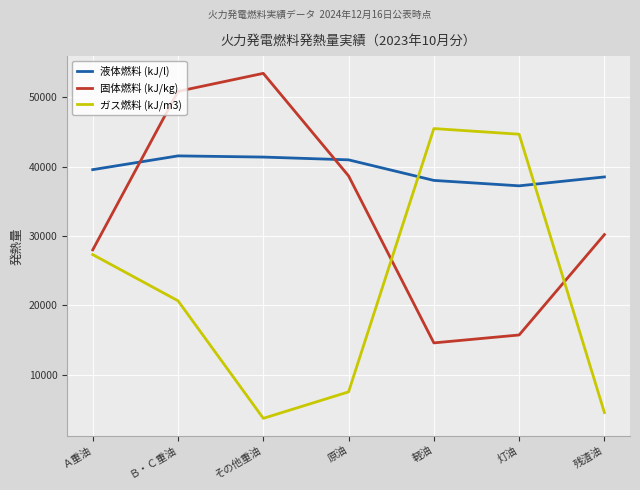

What is the total value across all series at Ａ重油?

94870